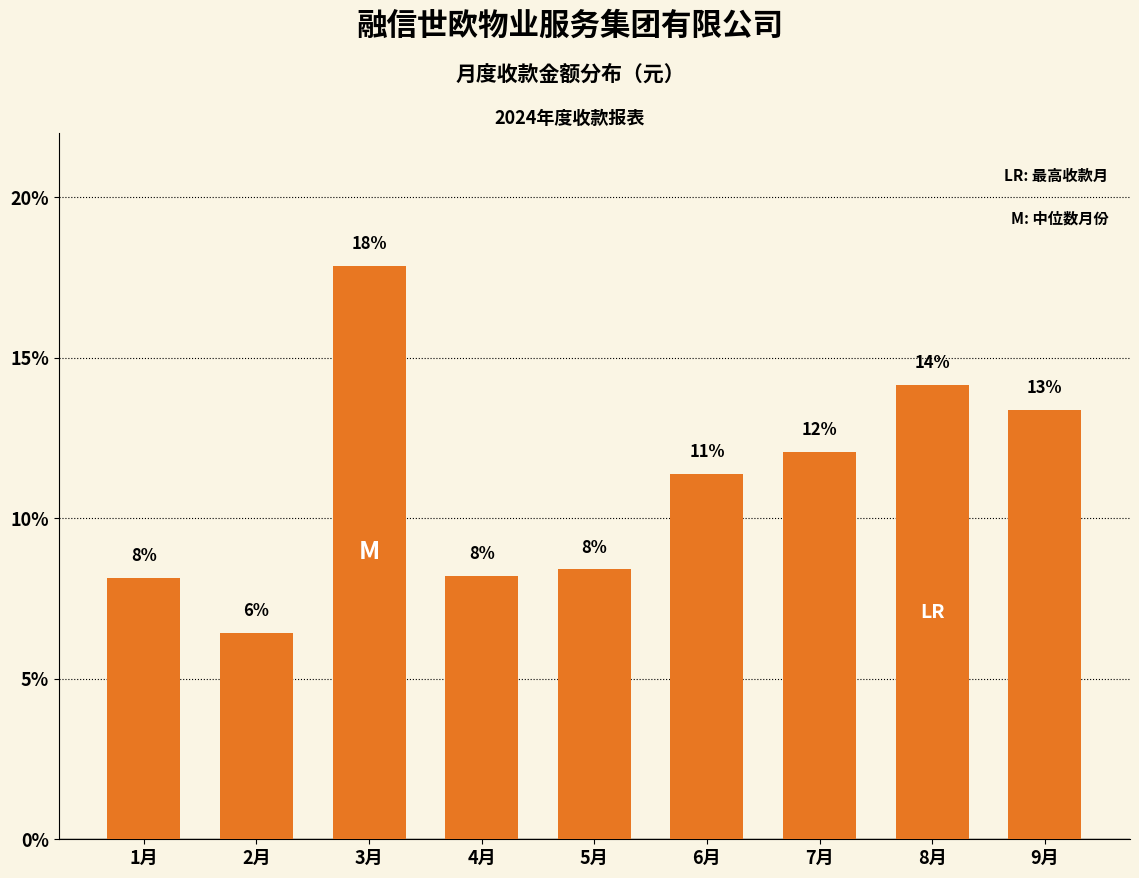

What is the maximum value shown in the chart?

17.9